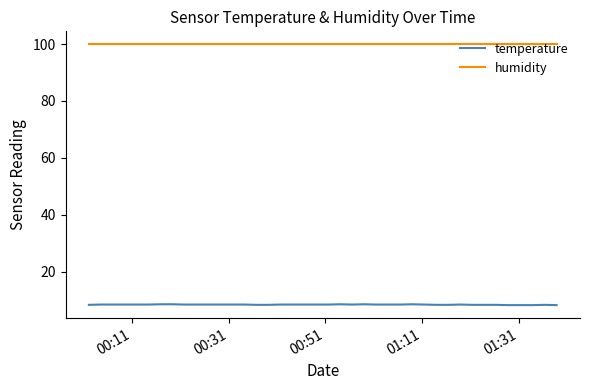

List the series in order of their peak value, highest first.

humidity, temperature